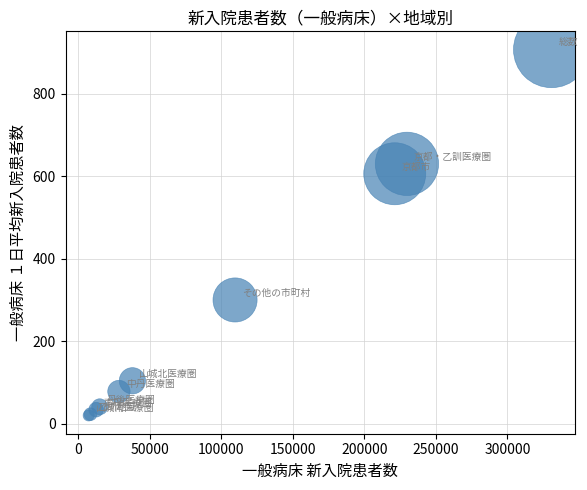

What Y value in the scatter plot is closest to 463?

606